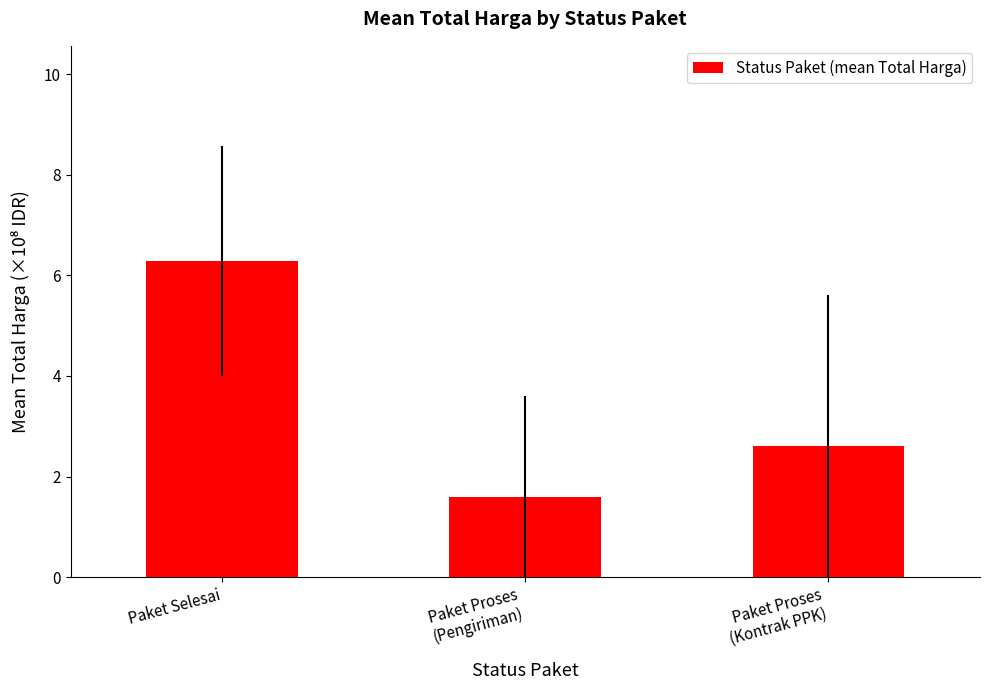

What is the change in value from Paket Proses
(Pengiriman) to Paket Proses
(Kontrak PPK)?

+1.0